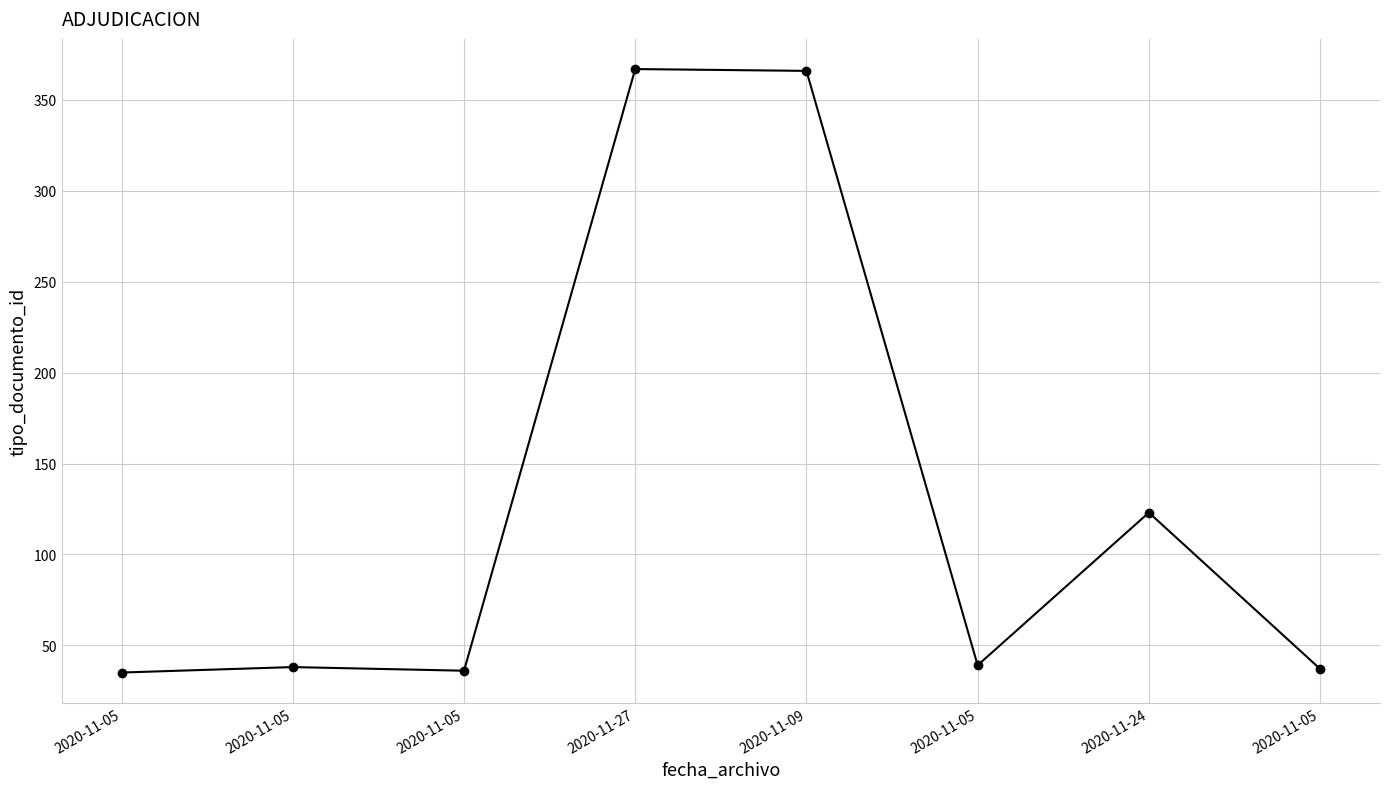

What is the value of the 4th point from the left?

367